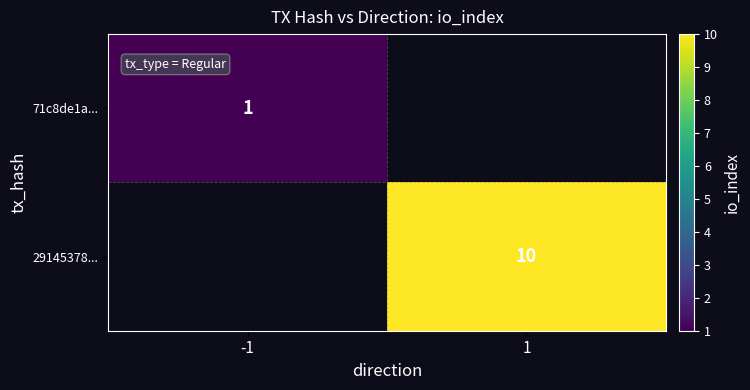

Is it true that 71c8de1a... equals 1 at -1?

True